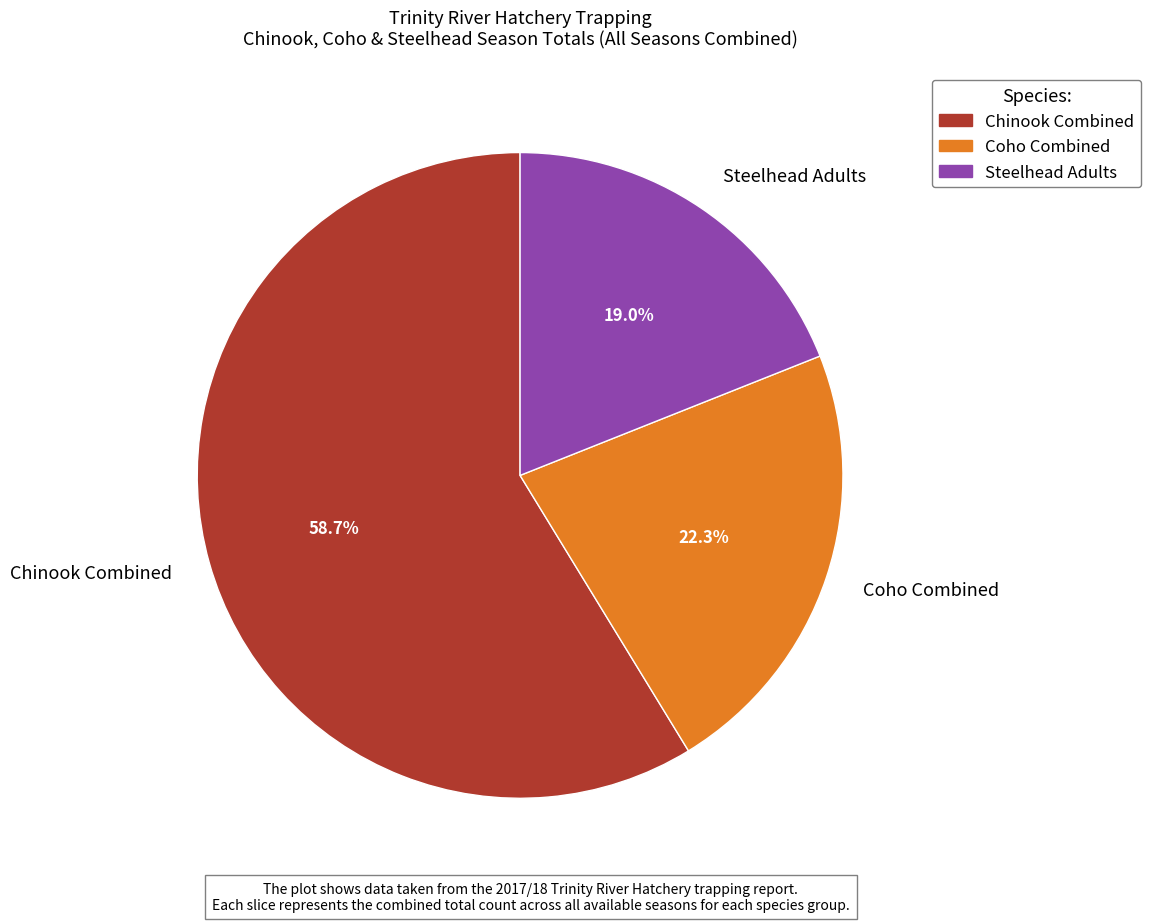

Count the number of slices in the pie.

3